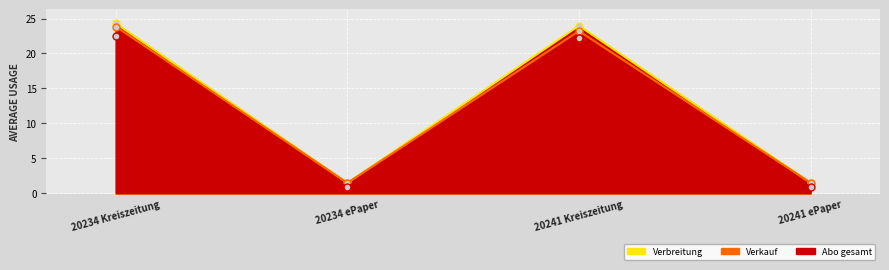

What is the smallest value displayed?

0.9